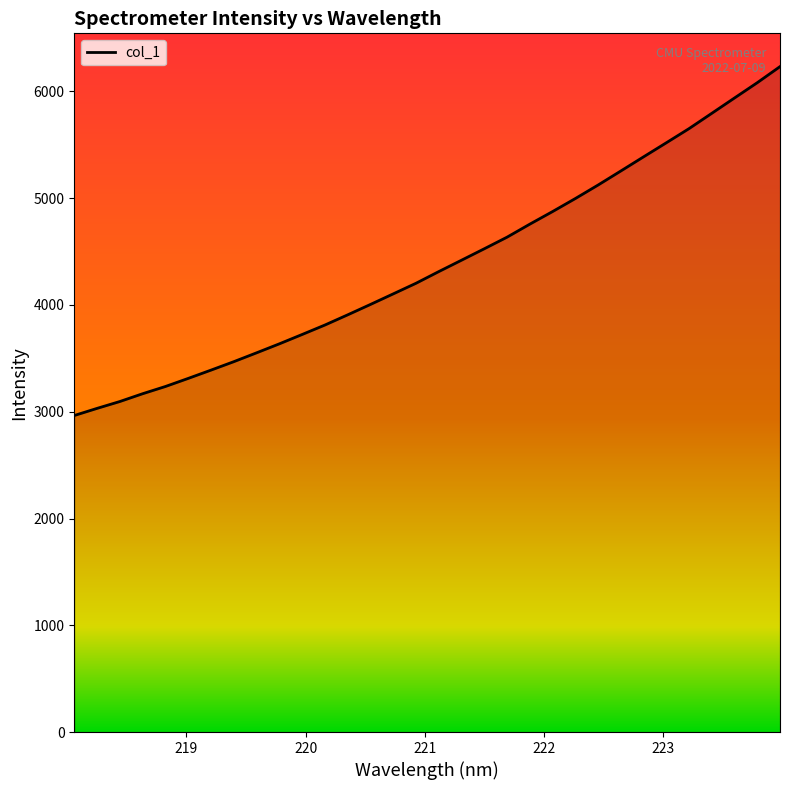

What is the minimum value shown in the chart?

2964.7